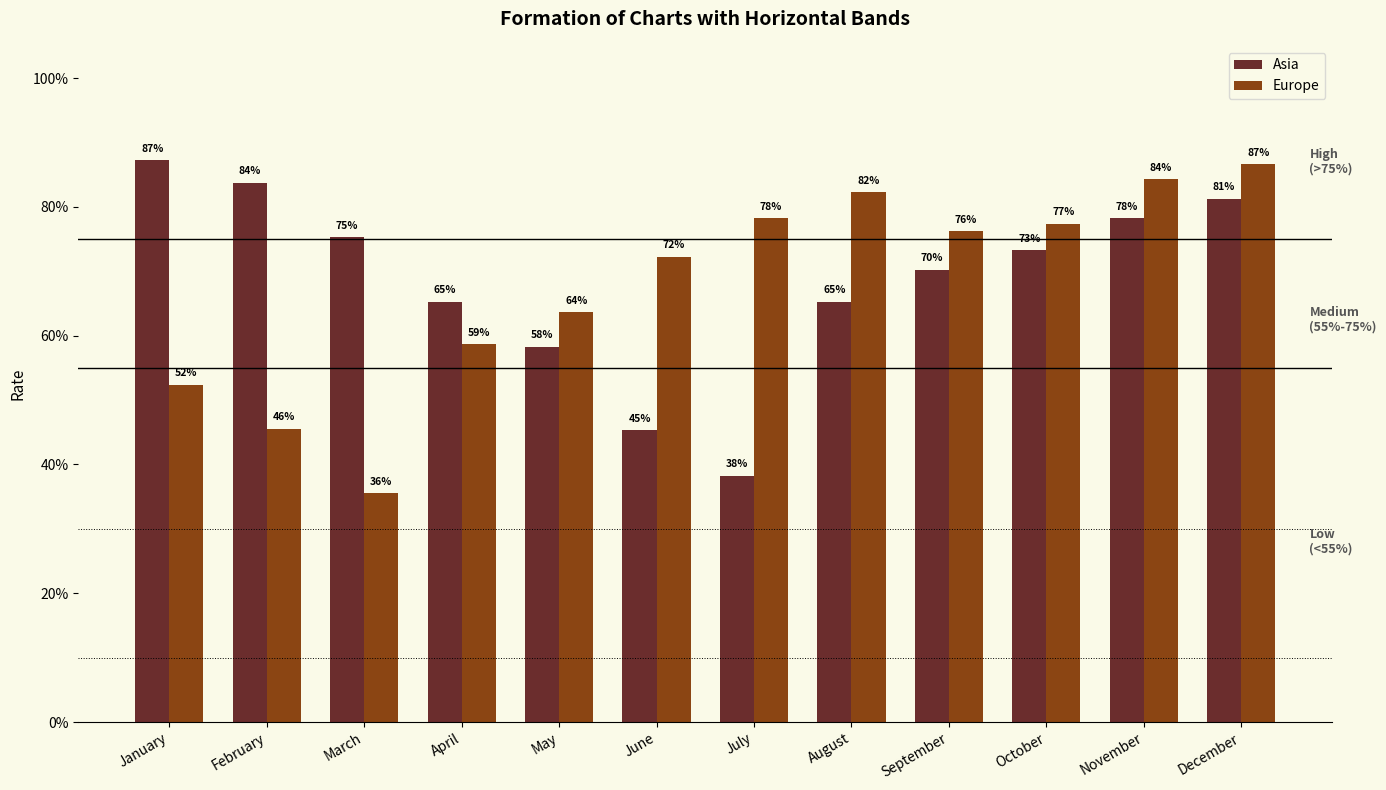

Rank the series by their average value, from lowest to highest.

Europe, Asia